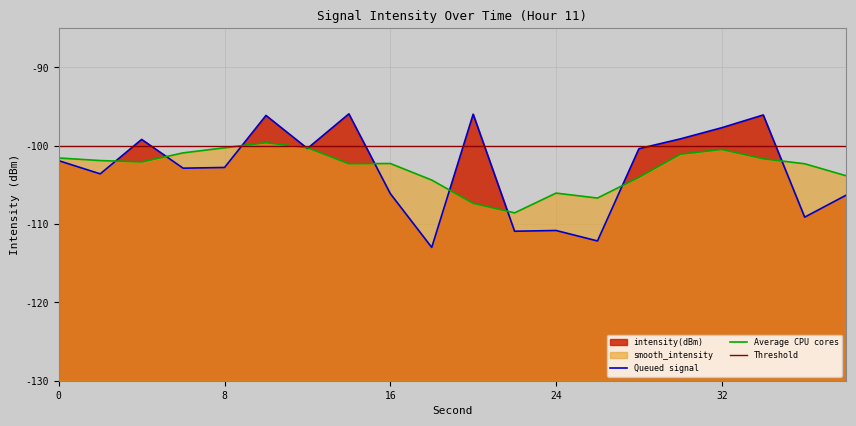

What is the difference between the maximum and minimum values?

17.0